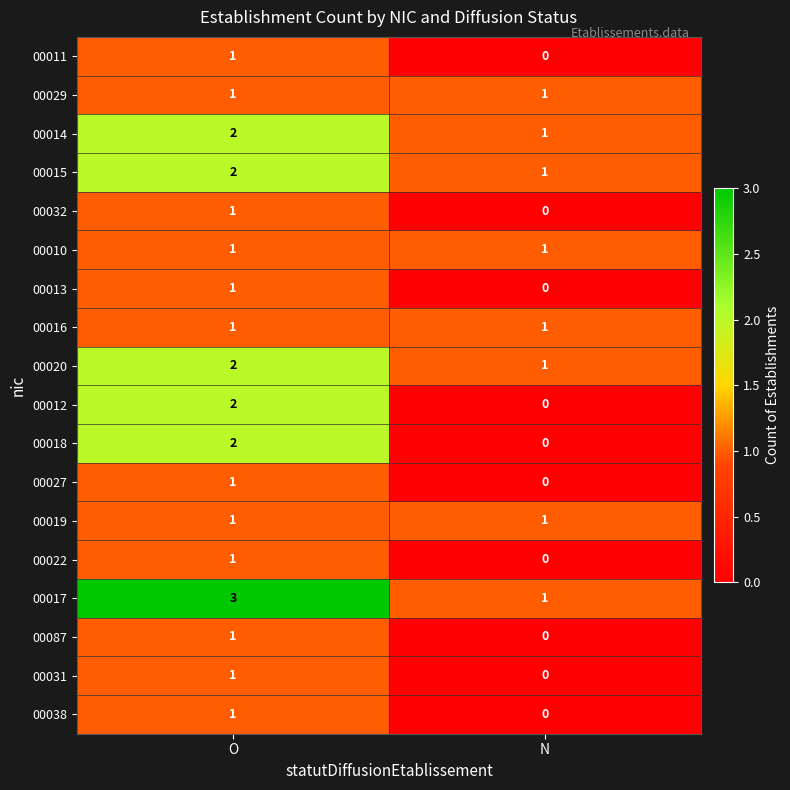

At which label does 00014 reach its peak?

O